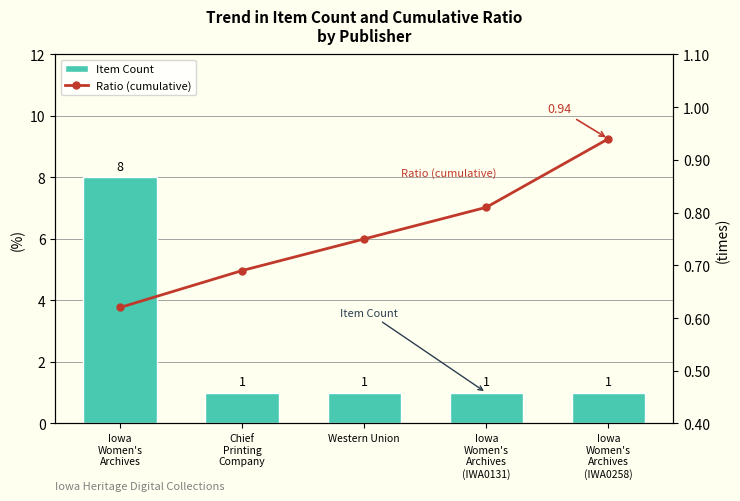

What is the total value across all series at Iowa
Women's
Archives
(IWA0131)?

1.8